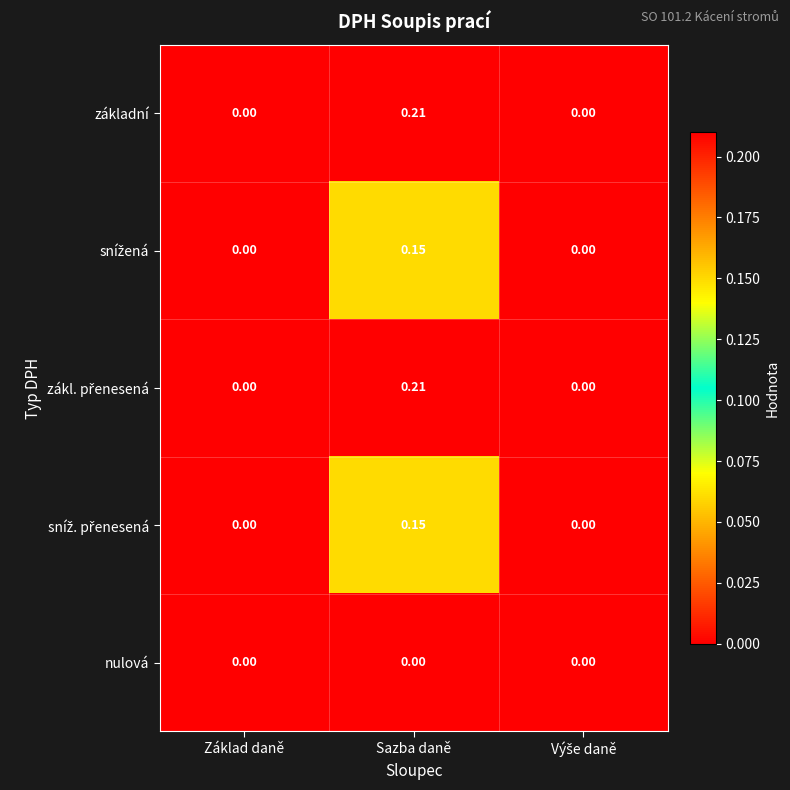

At which category is the sum across all series the highest?

Sazba daně